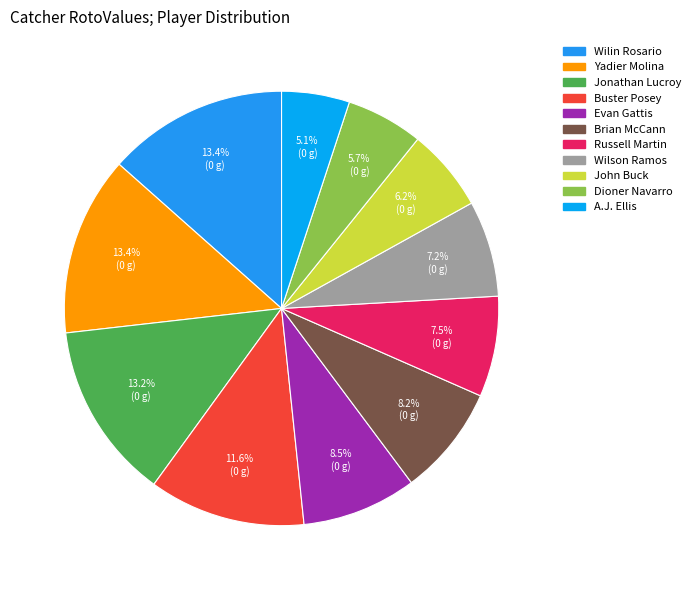

How many segments does this pie chart have?

11